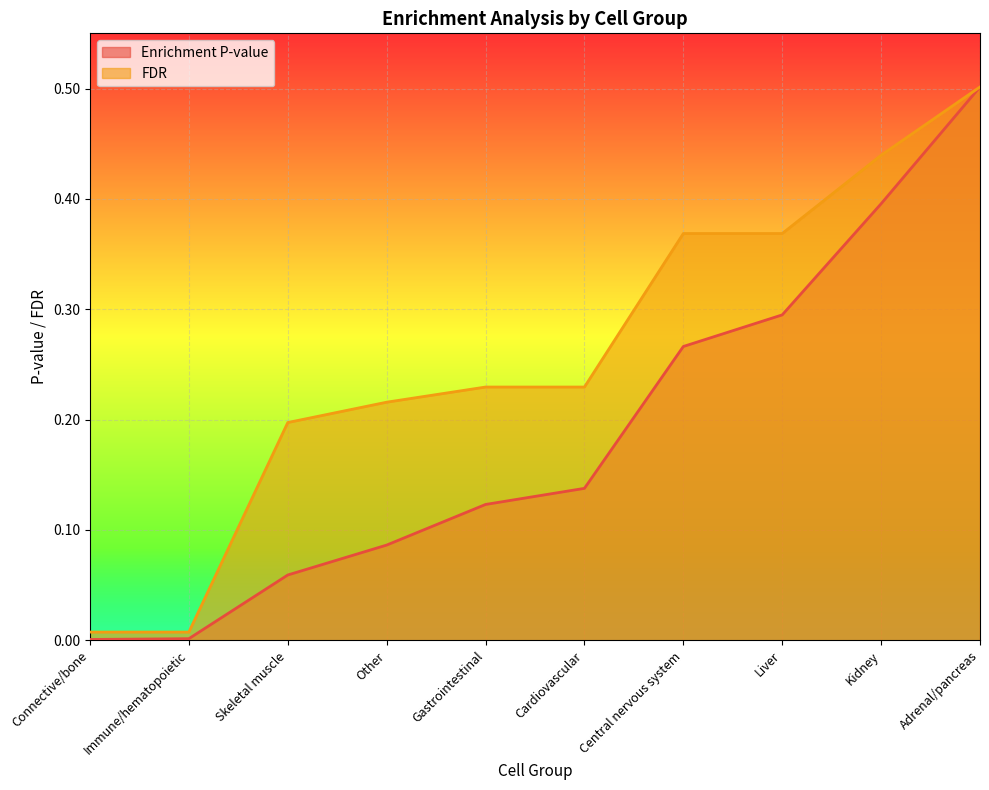

True or false: FDR and Enrichment P-value intersect in this chart.

False